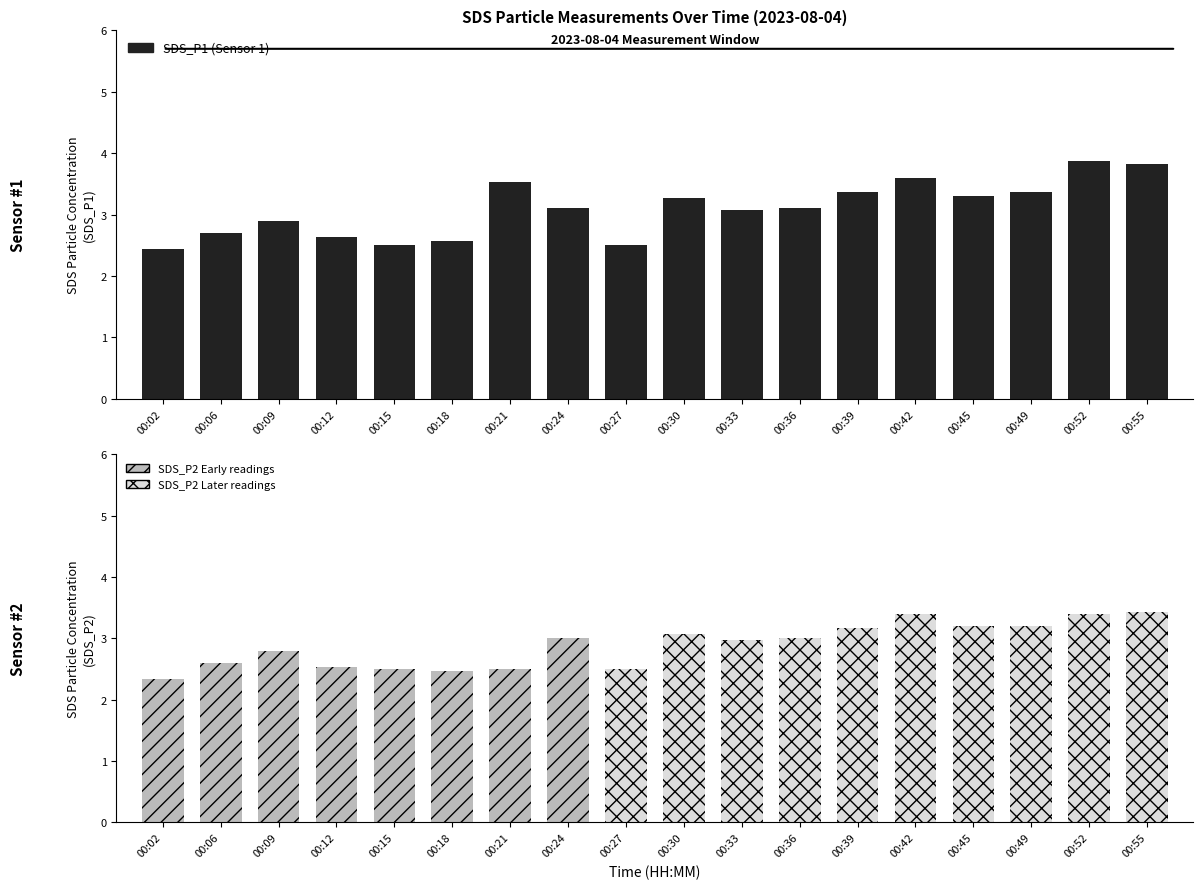

Reading left to right, list all the values displayed in this chart.

00:02=2.4	00:06=2.7	00:09=2.9	00:12=2.6	00:15=2.5	00:18=2.6	00:21=3.5	00:24=3.1	00:27=2.5	00:30=3.3	00:33=3.1	00:36=3.1	00:39=3.4	00:42=3.6	00:45=3.3	00:49=3.4	00:52=3.9	00:55=3.8